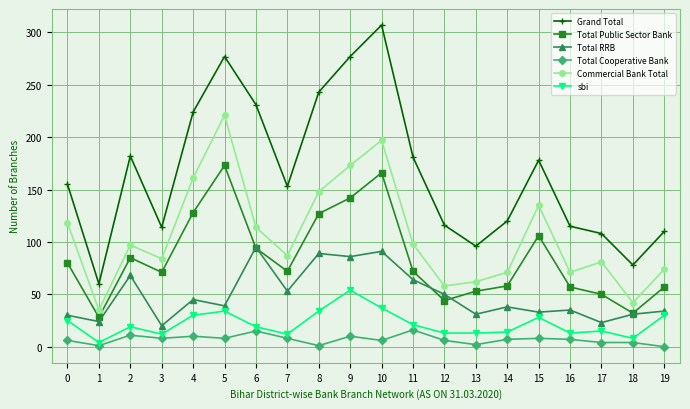

Does the chart display data point markers on the line(s)?

Yes